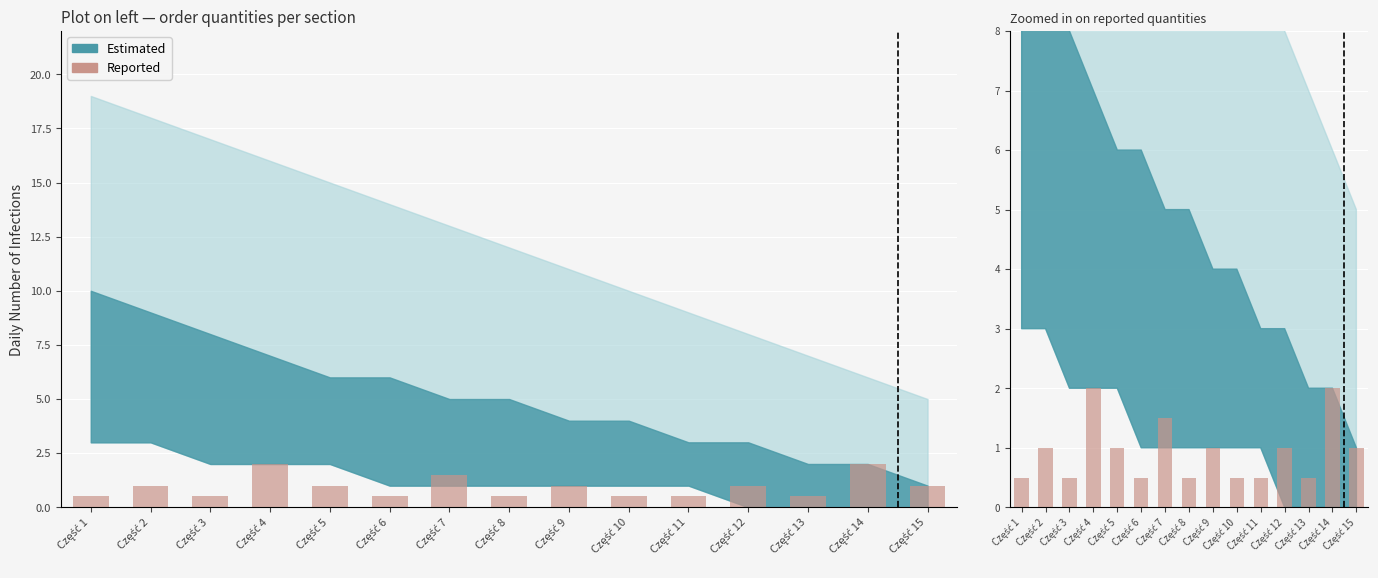

What is the difference between the maximum and minimum values?

1.5